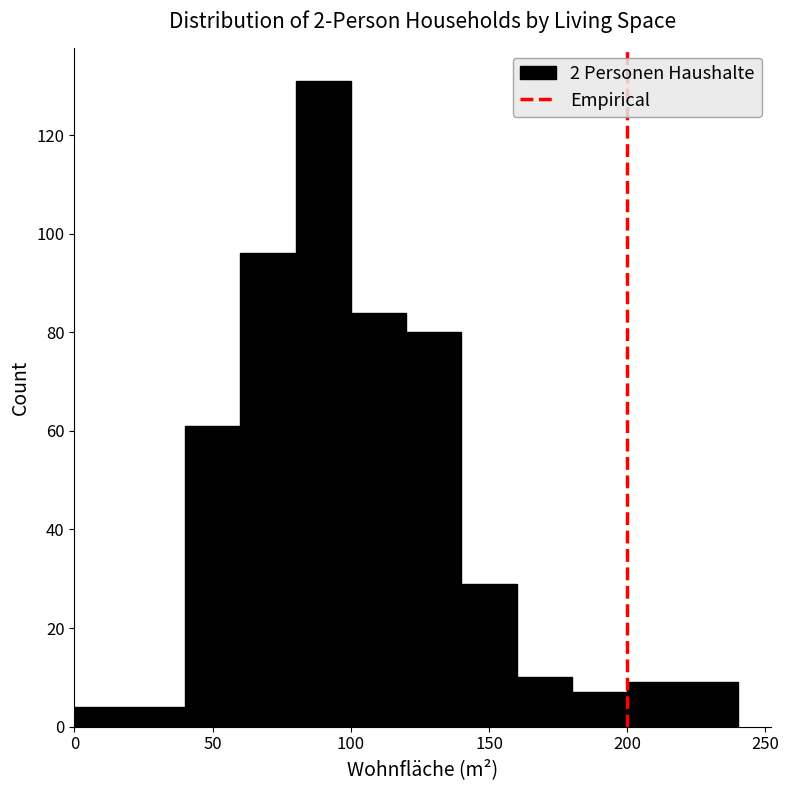

Reading left to right, list every bar in this chart as the range it spans on the x-axis followed by its height. The values are not printed on the chart, so give them approximately, as read against the axis.

0 to 40: 4
40 to 60: 62
60 to 80: 96
80 to 100: 132
100 to 120: 84
120 to 140: 80
140 to 160: 30
160 to 180: 10
180 to 200: 8
200 to 240: 10